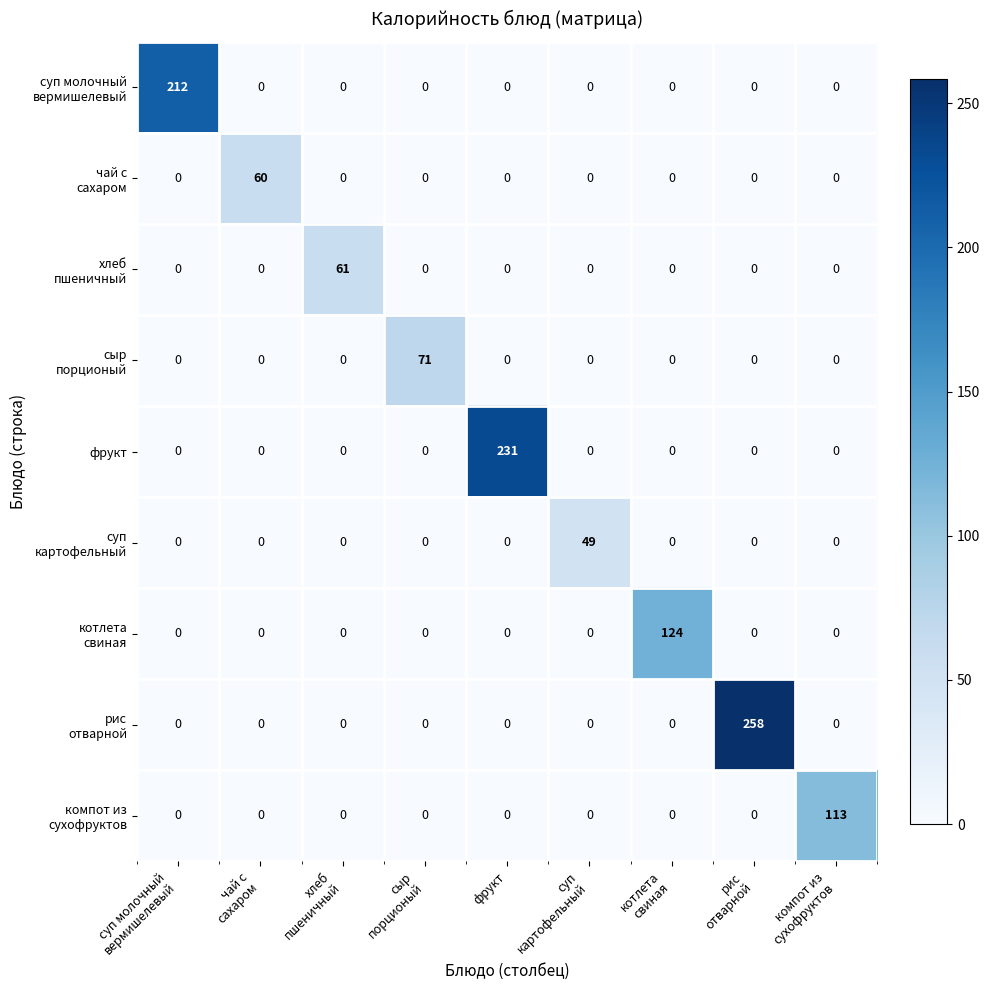

What is the greatest value displayed?

258